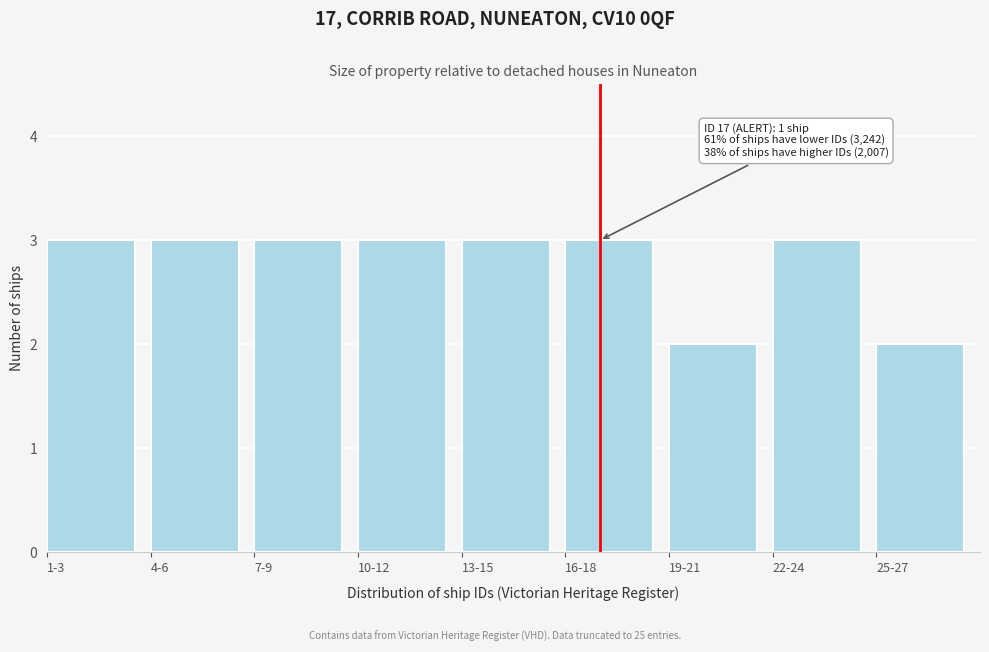

Reading right to left, list all the values displayed in this chart.

25-27=2	22-24=3	19-21=2	16-18=3	13-15=3	10-12=3	7-9=3	4-6=3	1-3=3